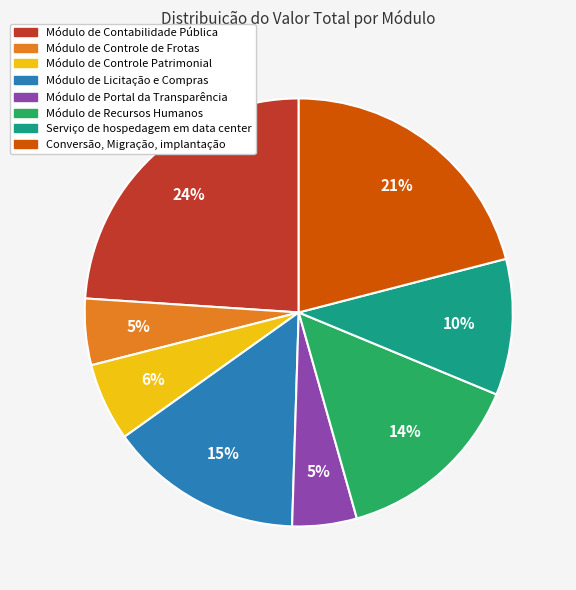

To the nearest percent, what portion does Serviço de hospedagem em data center represent?

10%